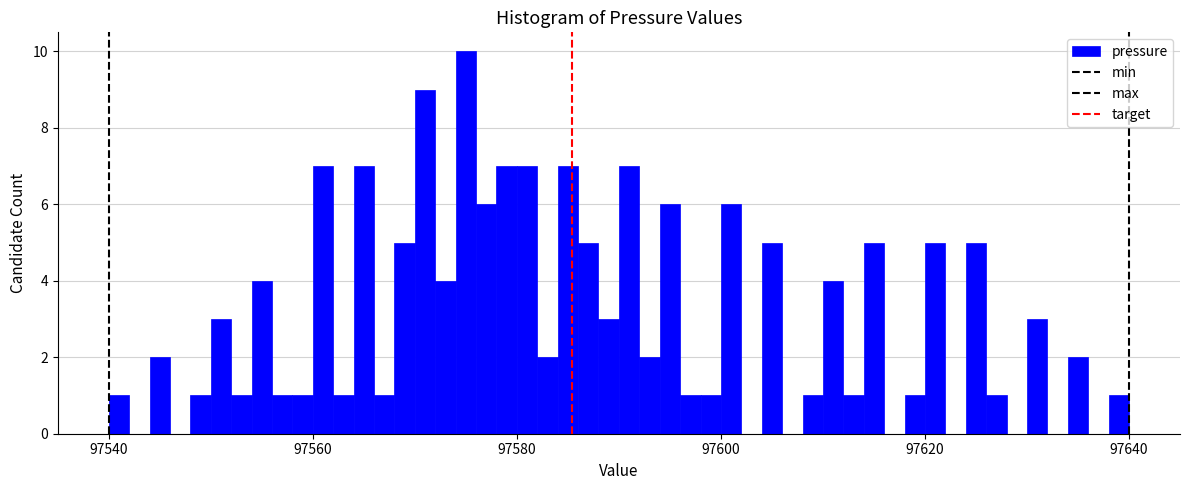

Around what value on the x-axis is the tallest bar? Give the approximate position of its centre, as read against the axis.

97576